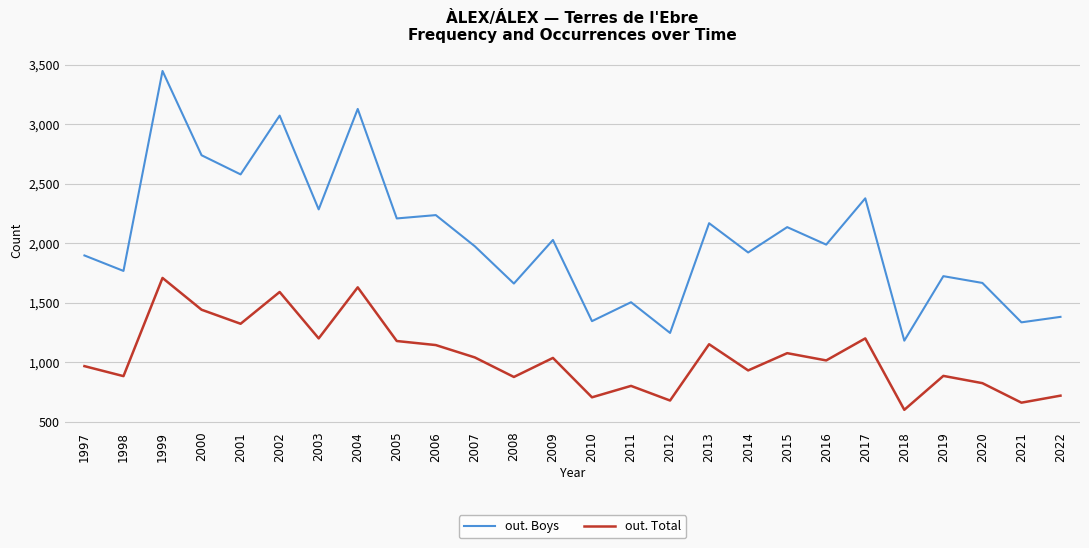

How many interior local valleys does the out. Boys series have?

11